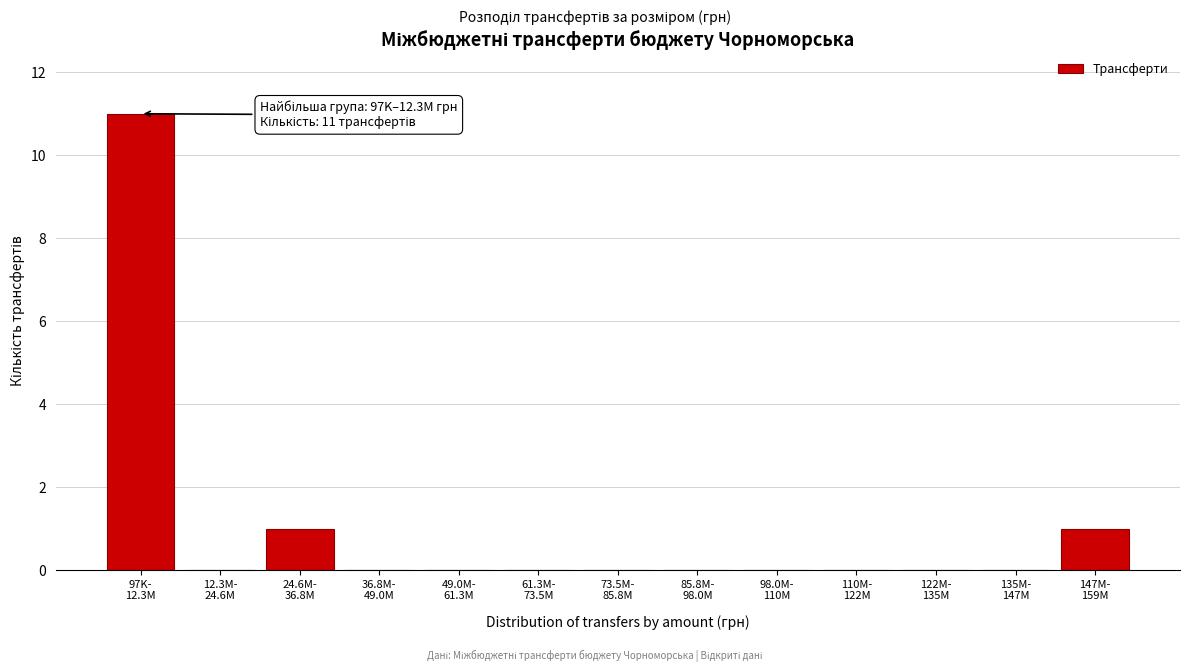

What is the maximum value shown in the chart?

11